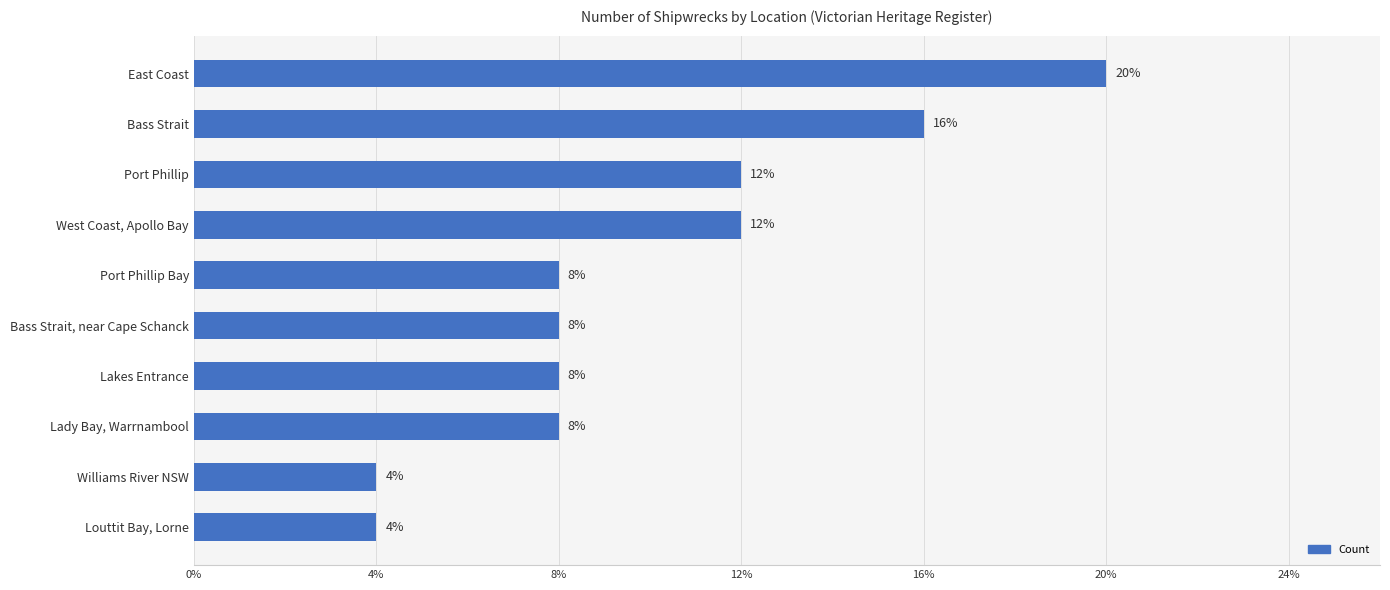

How many values are below 2?

2